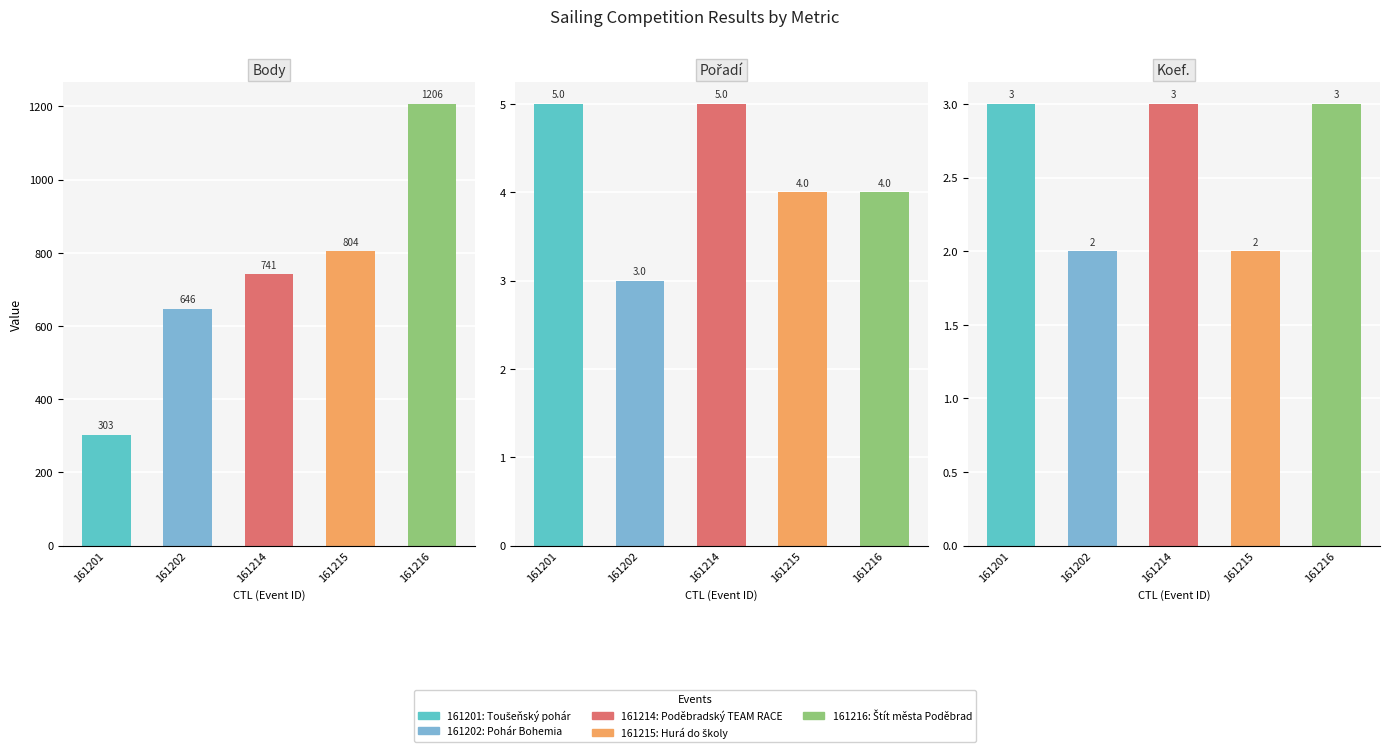

Does the chart contain any negative values?

No